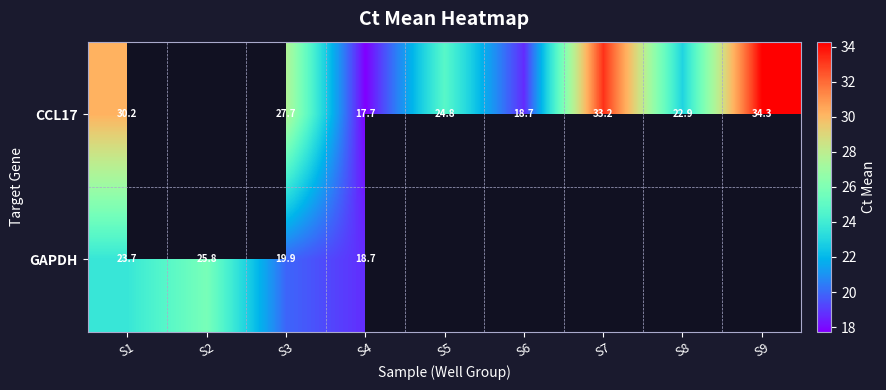

Is the value of GAPDH at S4 greater than the value of CCL17 at S4?

Yes